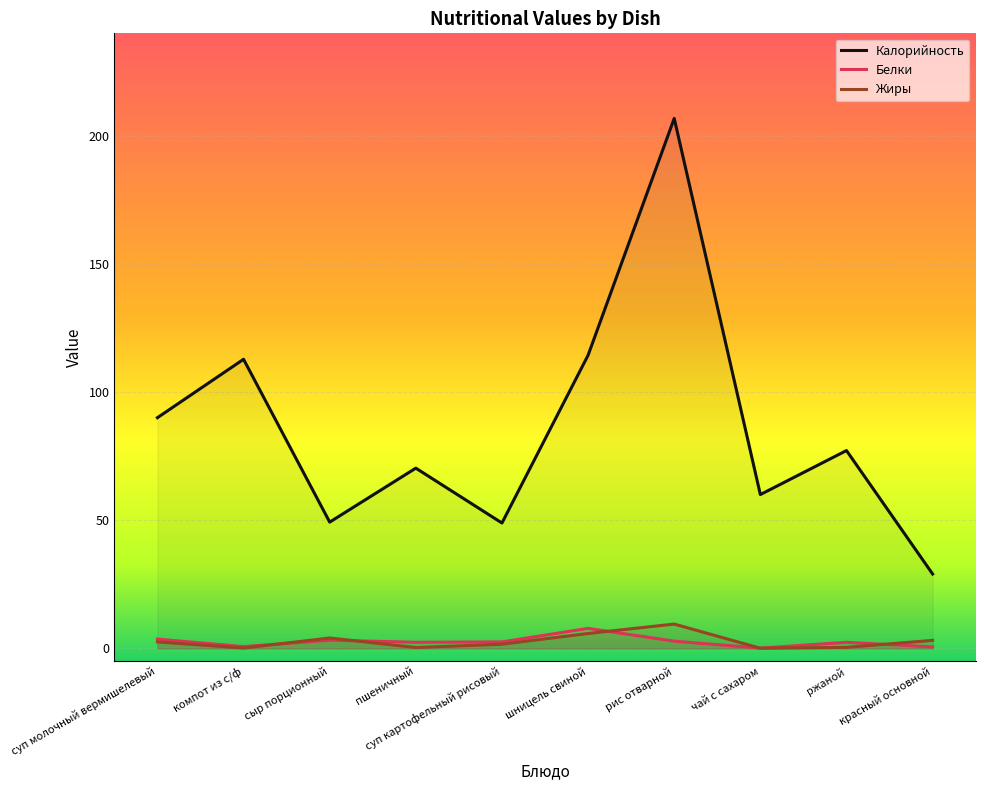

What is the total value across all series at красный основной?

32.6